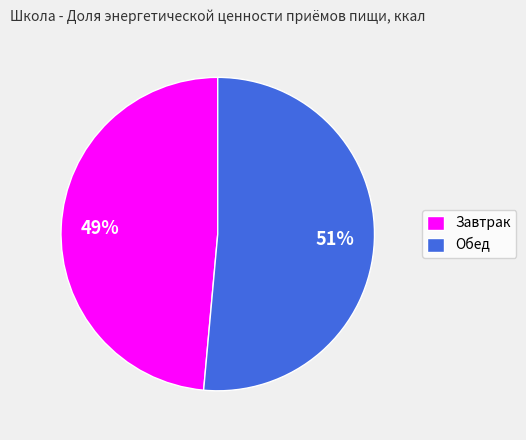

True or false: Завтрак accounts for 49% of the total.

True